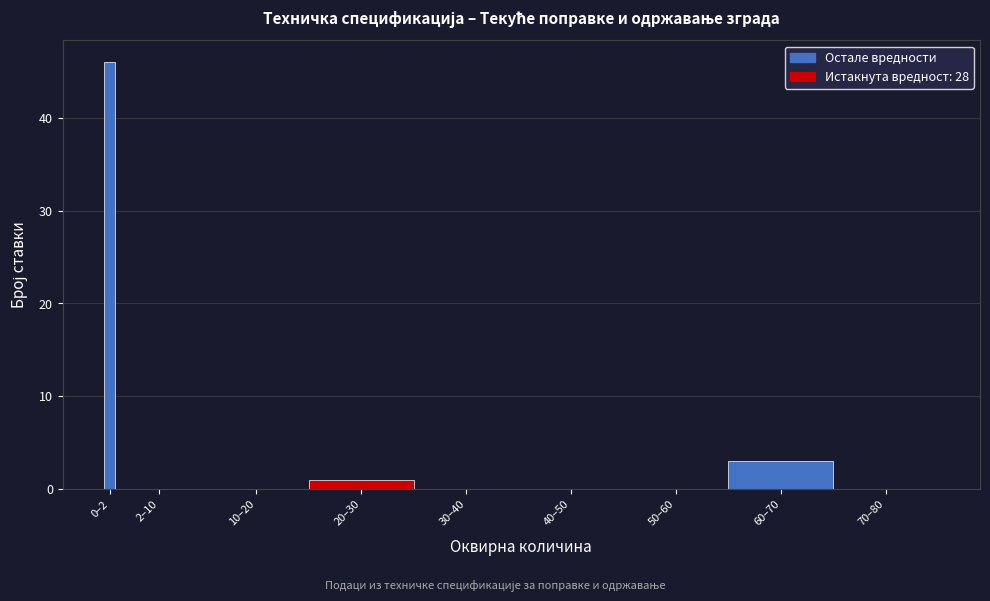

Reading left to right, extract all data points from this chart.

0–2=46	2–10=0	10–20=0	20–30=1	30–40=0	40–50=0	50–60=0	60–70=3	70–80=0